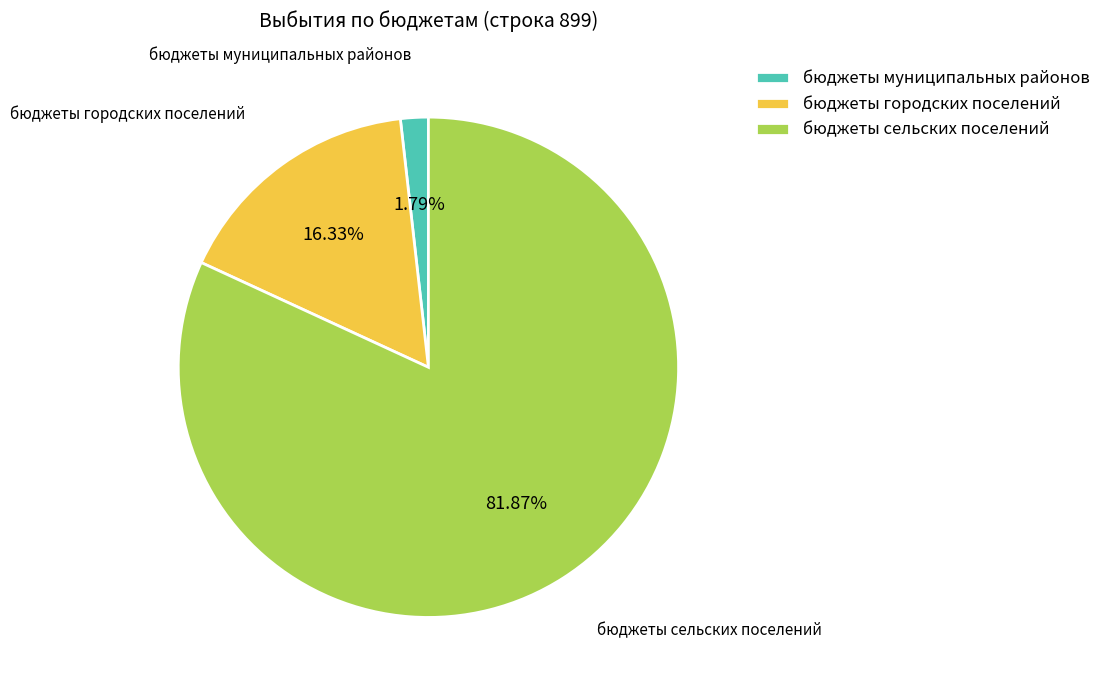

Is it true that бюджеты сельских поселений is 50% of the pie?

False